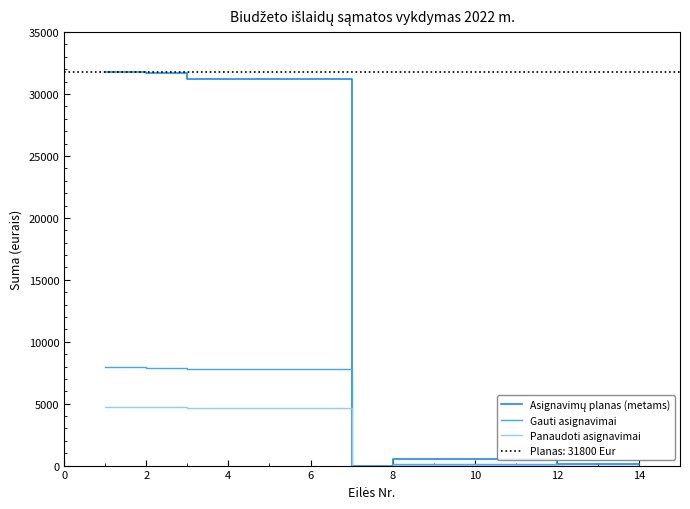

Which series has the largest range (max minus min)?

Asignavimų planas (metams)